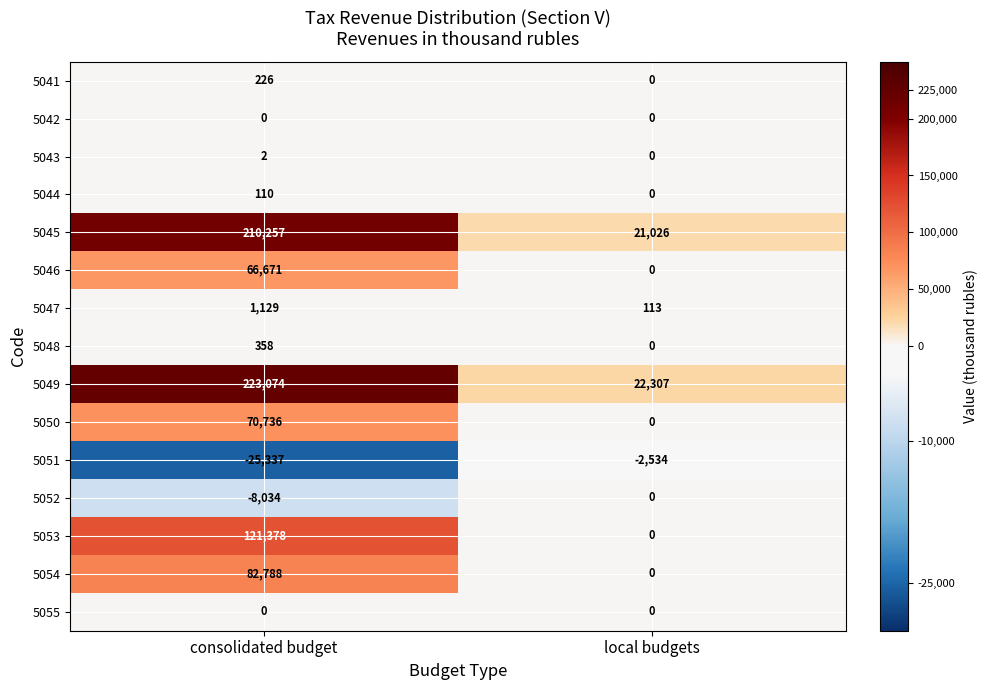

What is the sum of all 5051 values?

-27871